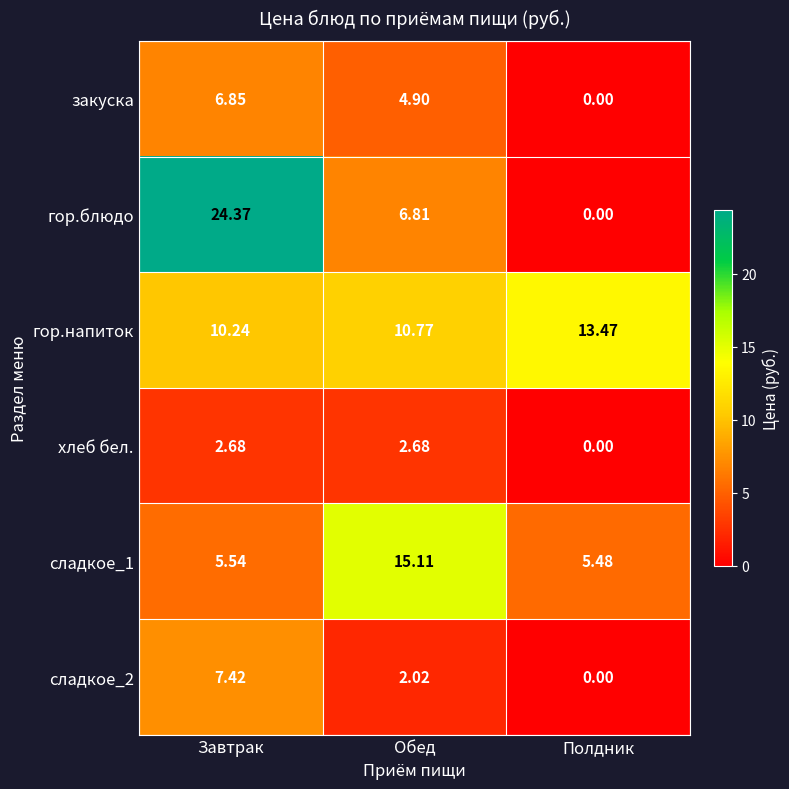

Is the value of закуска at Обед greater than the value of хлеб бел. at Полдник?

Yes